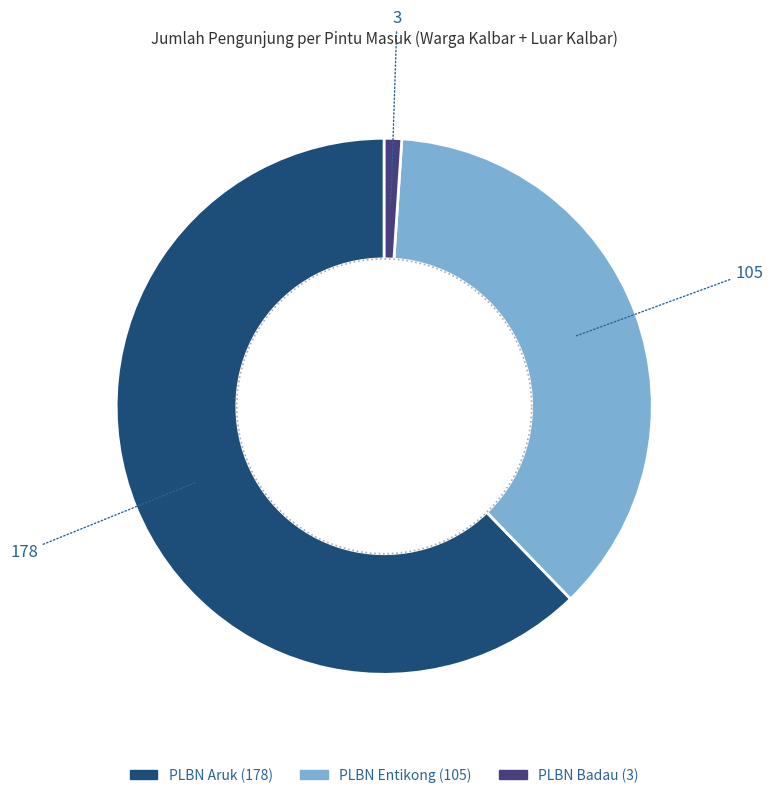

Rank the categories by value from highest to lowest.

PLBN Aruk, PLBN Entikong, PLBN Badau